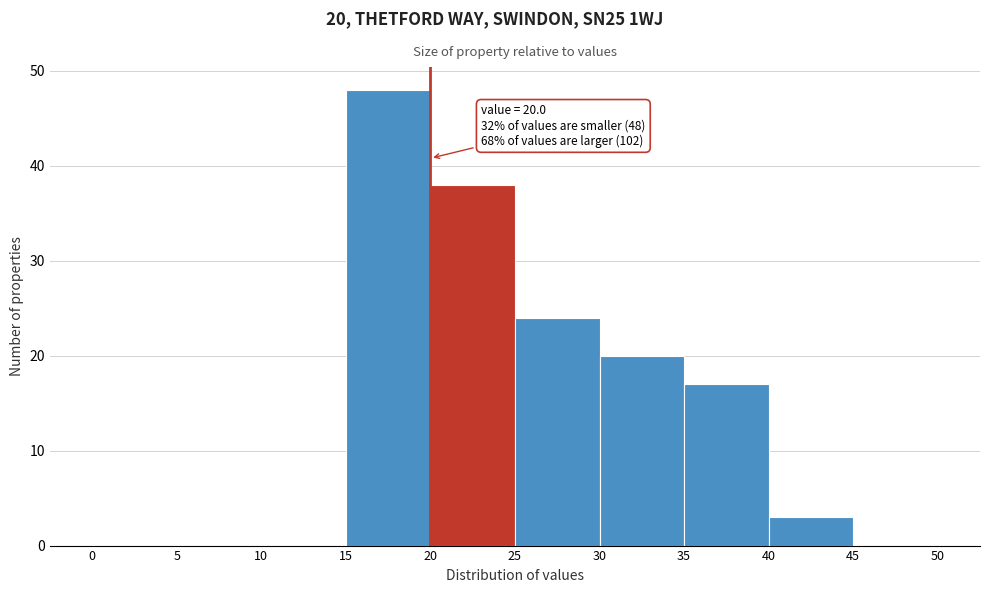

Over which range of the x-axis is the bar tallest?

15 to 20